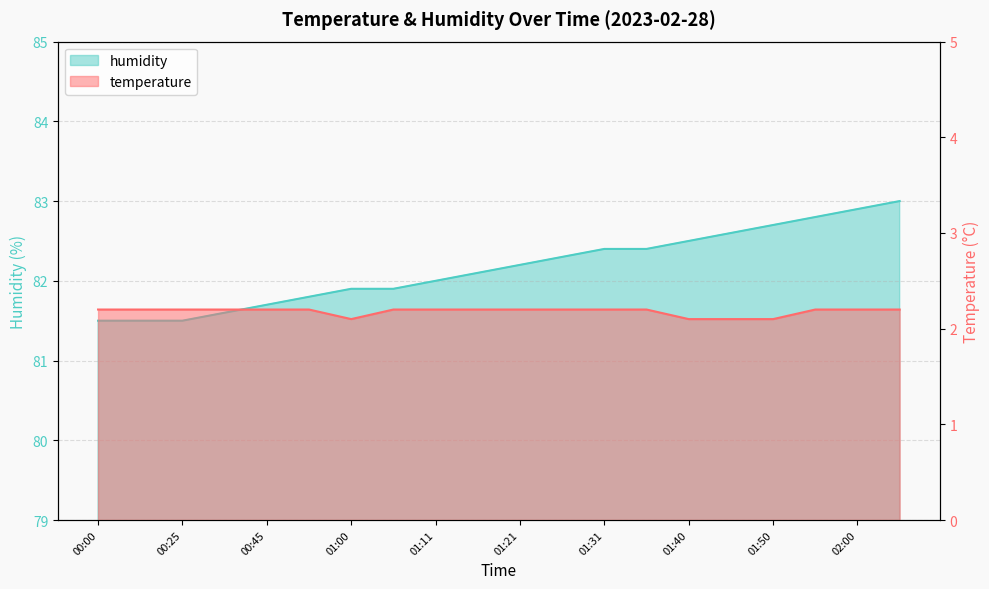

What is the difference between the highest and lowest values at 02:05?

80.8